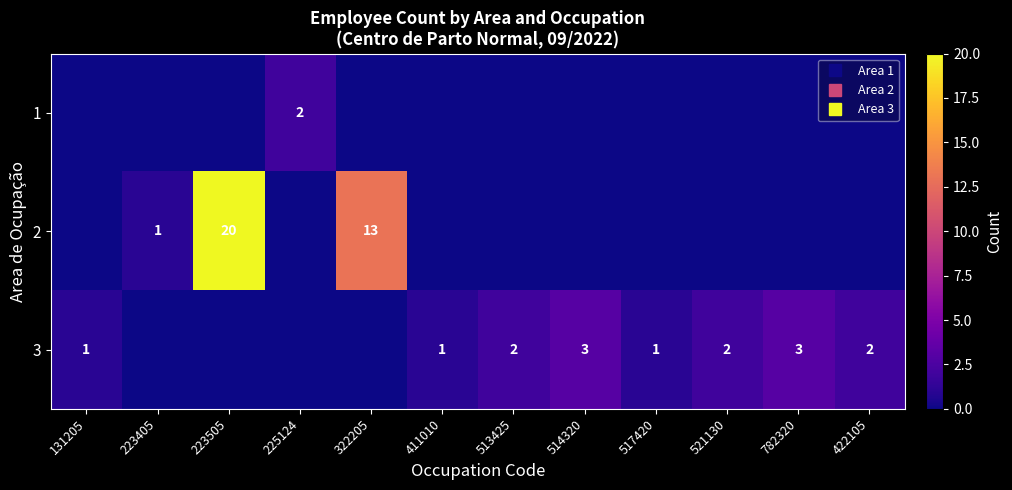

At how many categories does at least one series exceed 16?

1